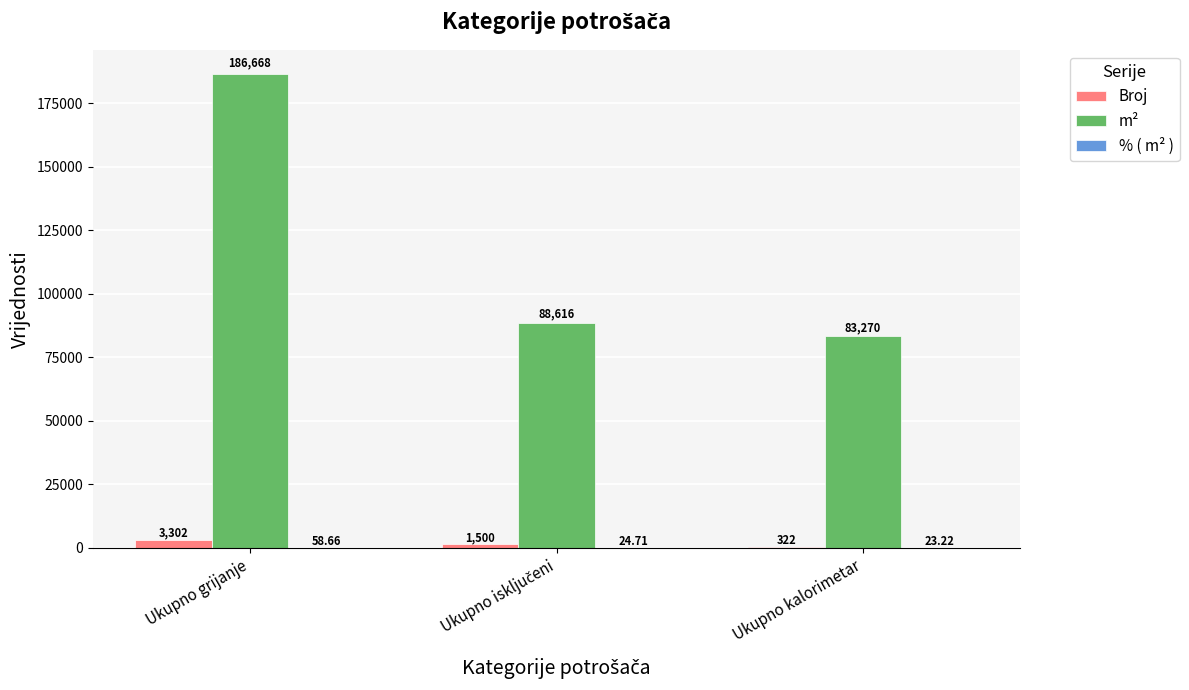

Which label corresponds to the largest value in the chart?

Ukupno grijanje